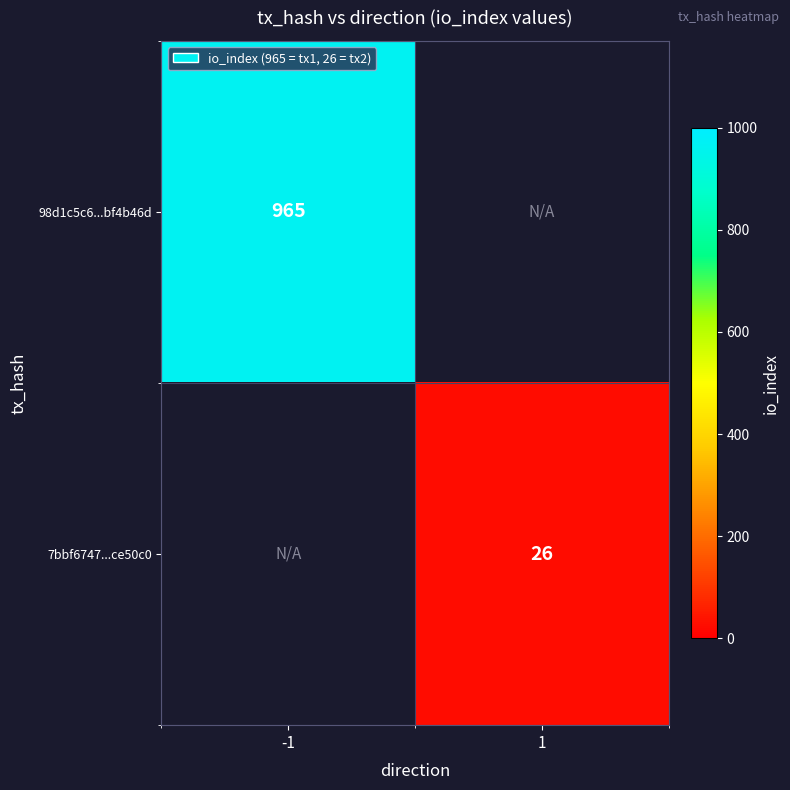

True or false: 7bbf6747...ce50c0 has a value of 26 at 1.

True